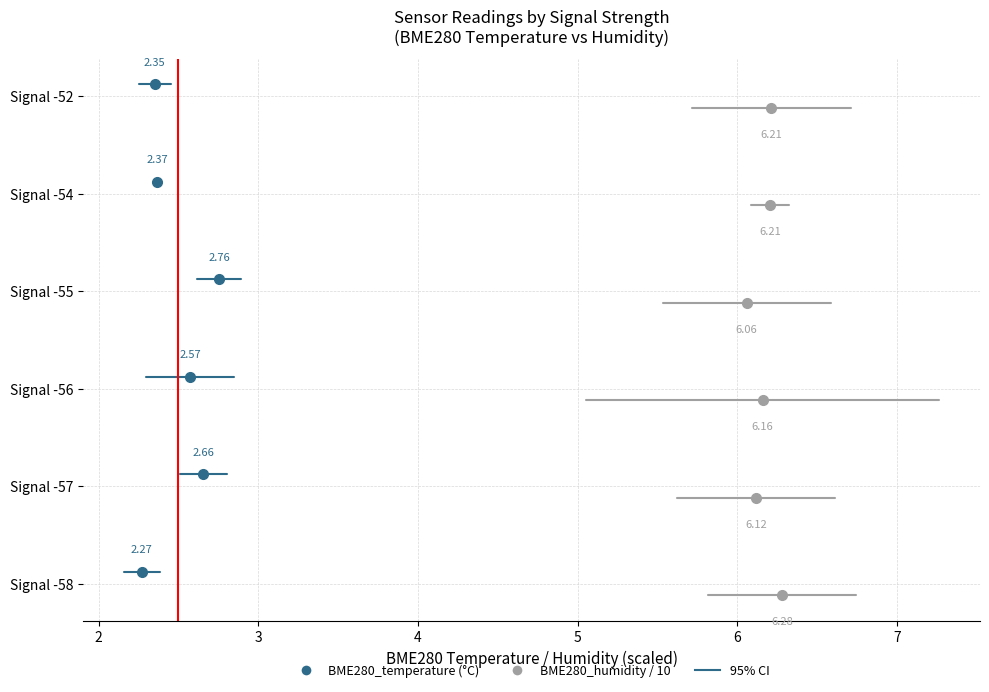

How many series are shown in this chart?

2